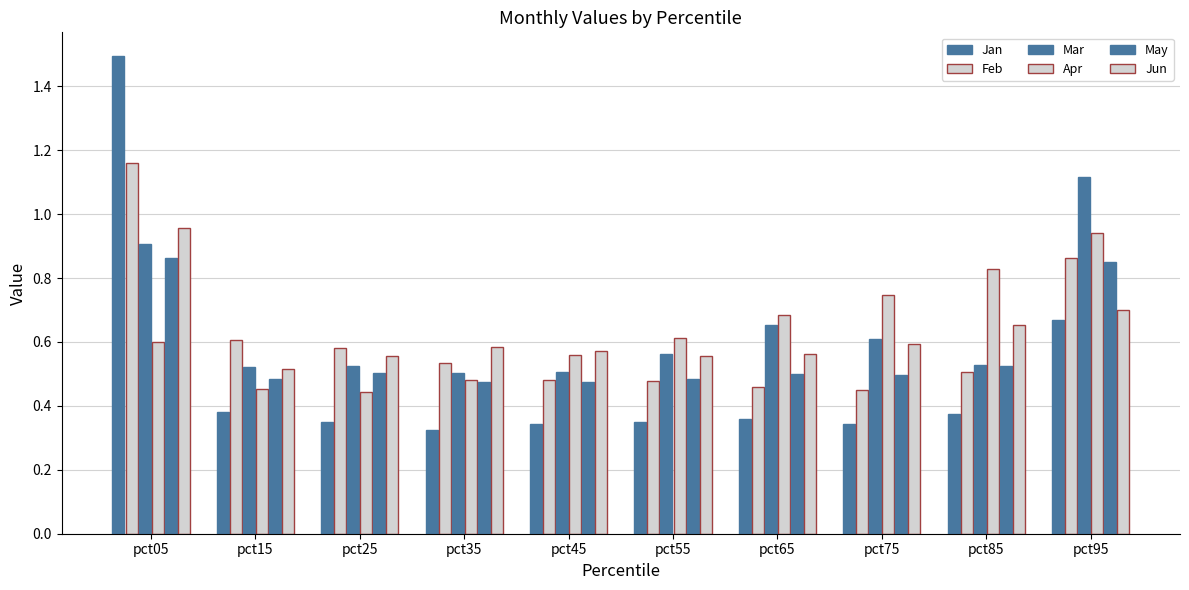

What is the value of the Jun bar at the 10th from the left?

0.7